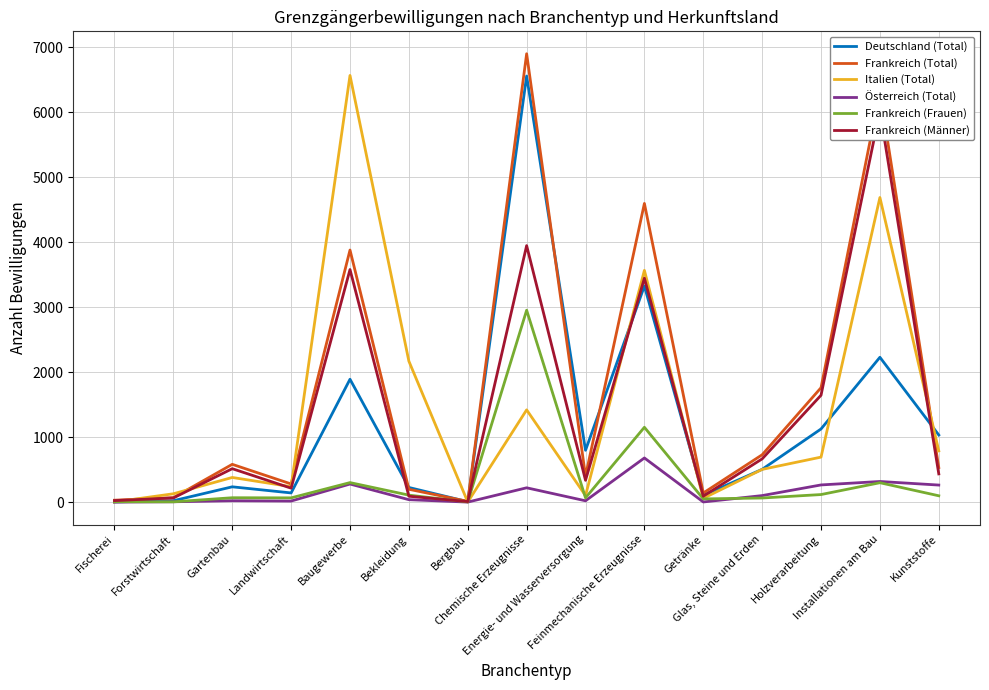

At which label is Frankreich (Total) closest to 3454?

Baugewerbe